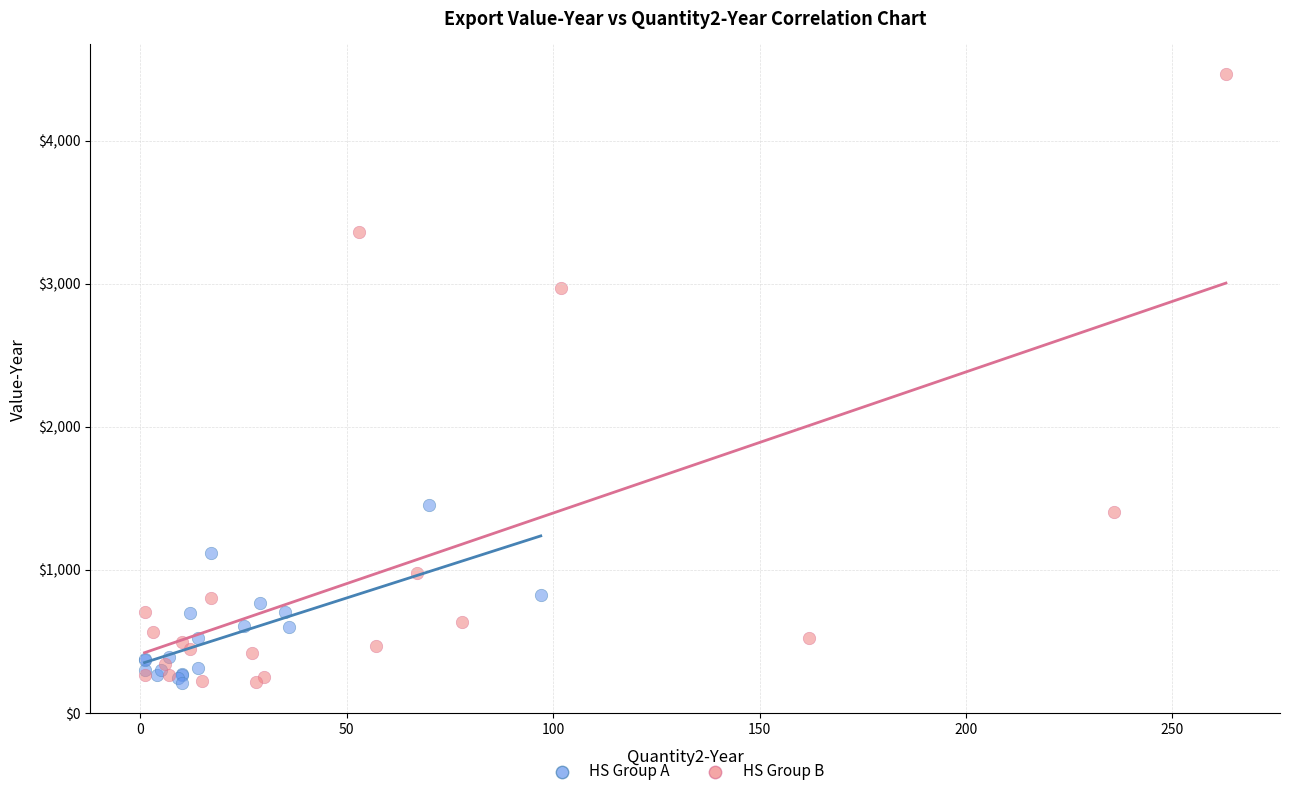

Which series reaches the maximum Y coordinate?

HS Group B